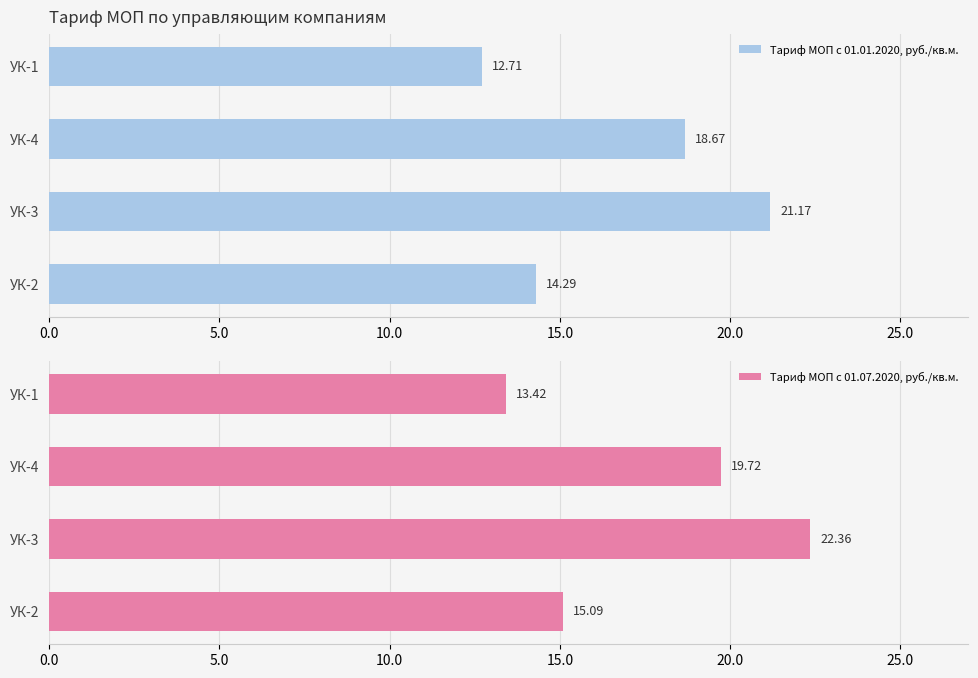

What is the difference between the maximum and minimum values in the Тариф МОП с 01.01.2020, руб./кв.м. series?

8.5